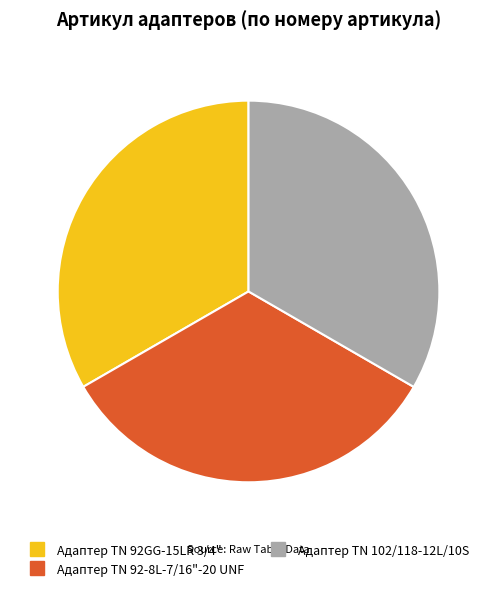

Is there any slice that represents more than half of the pie?

No